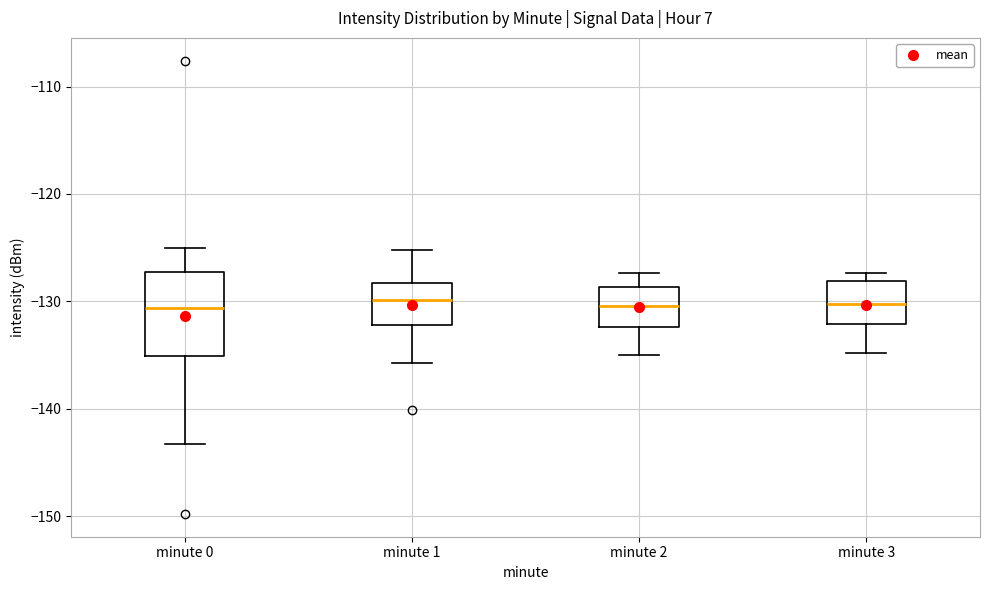

Which box is the tallest, from its lower edge to its upper edge?

minute 0